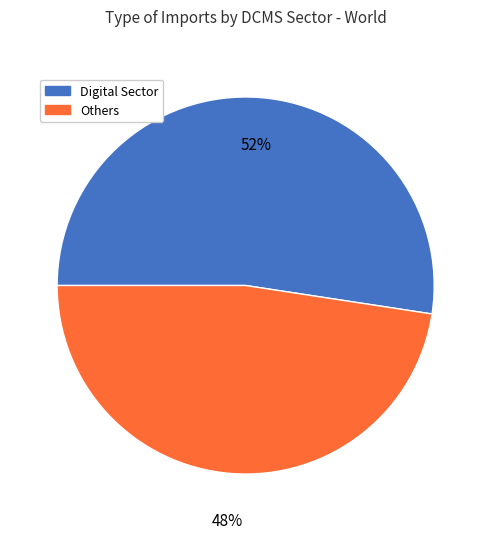

To the nearest percent, what is the average slice percentage?

50%